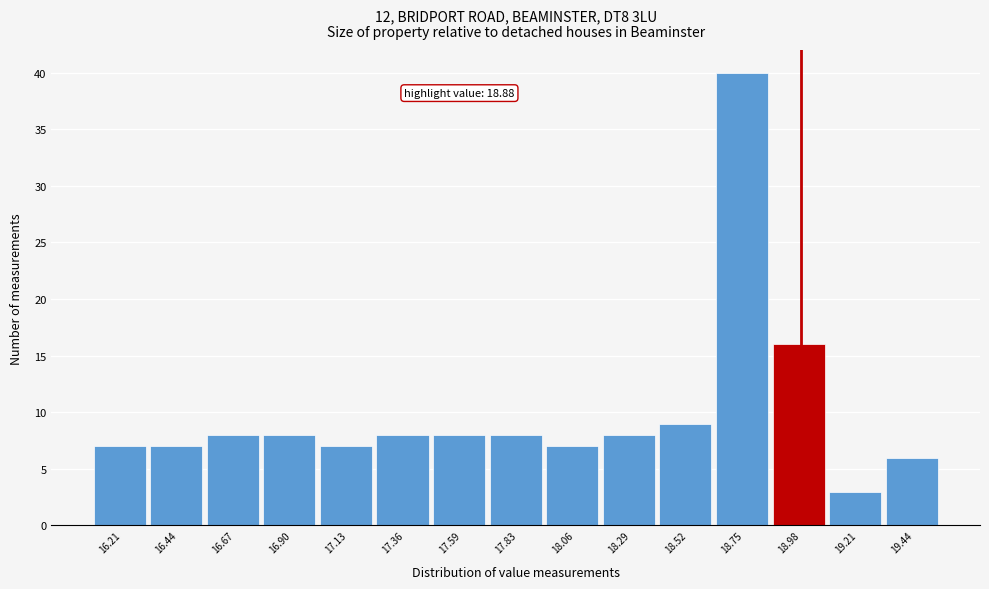

Which range on the x-axis has the tallest bar?

18.65 to 18.85